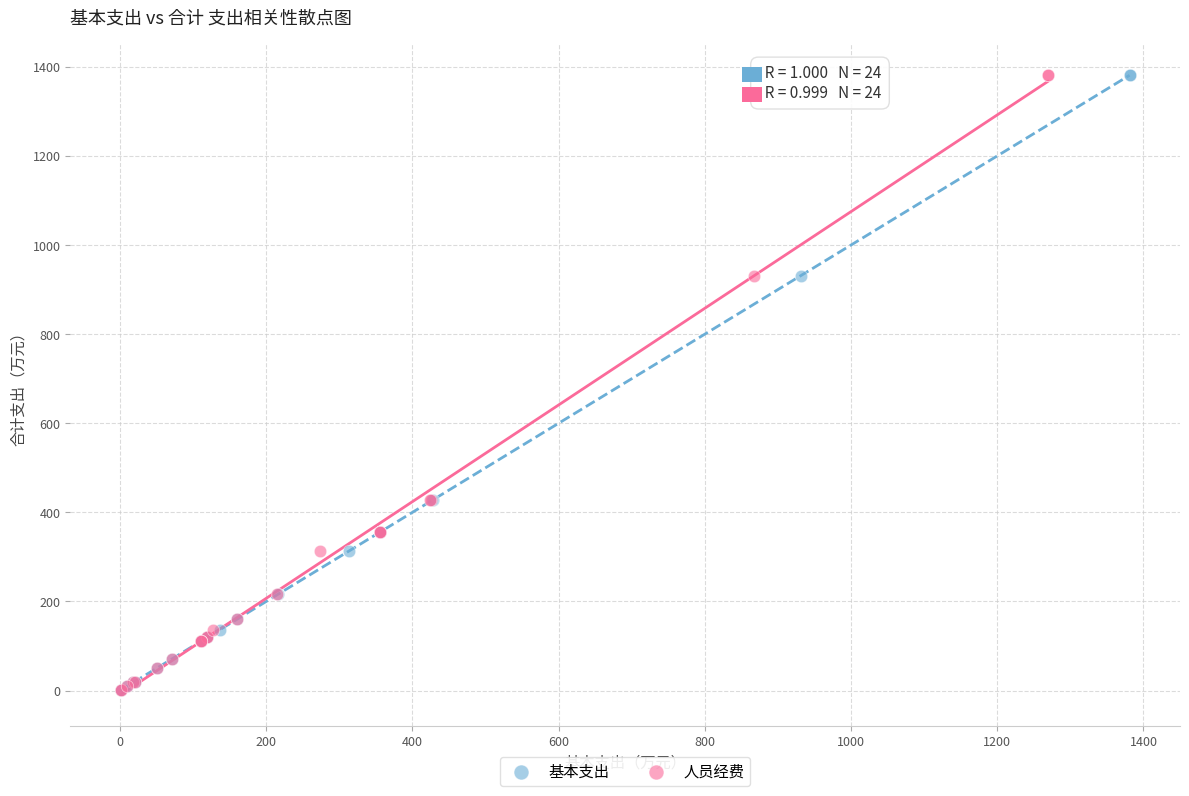

What are all the series names shown in the legend?

基本支出, 人员经费